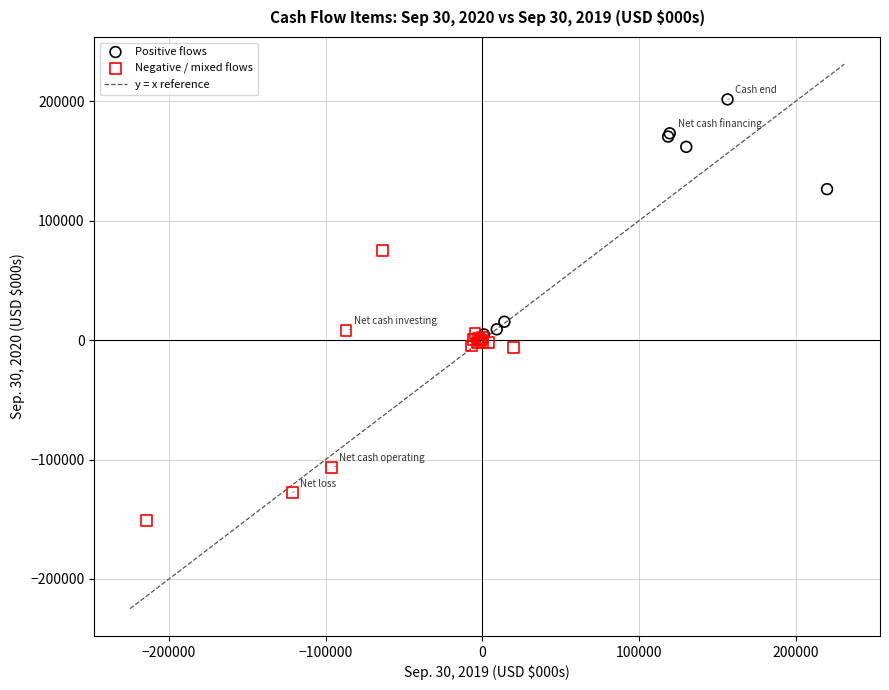

Which series has the largest Y range (max minus min)?

Negative / mixed flows